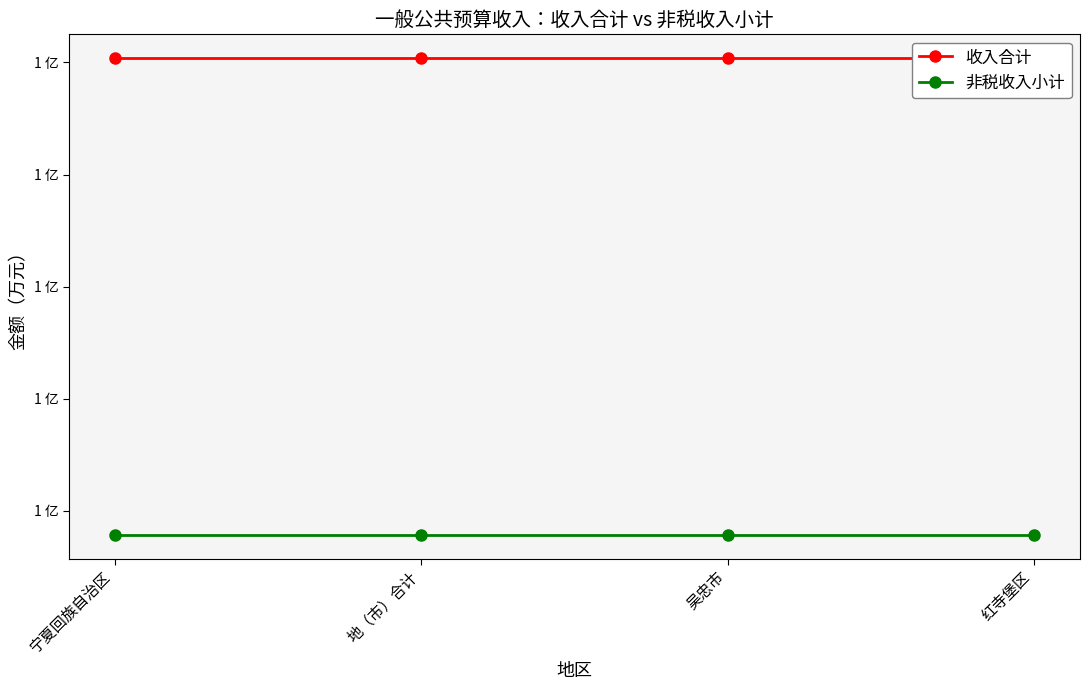

Reading left to right, what are all the values shown in this chart?

收入合计: 宁夏回族自治区=18076	地（市）合计=18076	吴忠市=18076	红寺堡区=18076
非税收入小计: 宁夏回族自治区=9576	地（市）合计=9576	吴忠市=9576	红寺堡区=9576